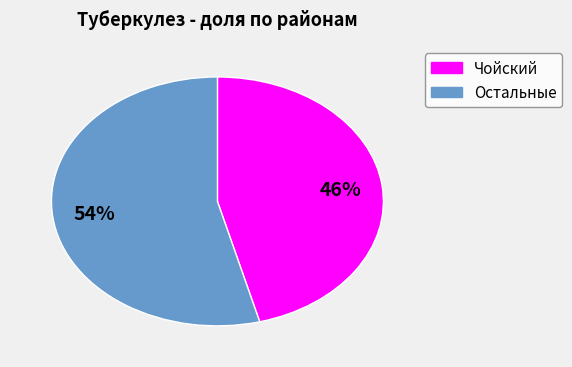

Does any single category account for the majority?

Yes